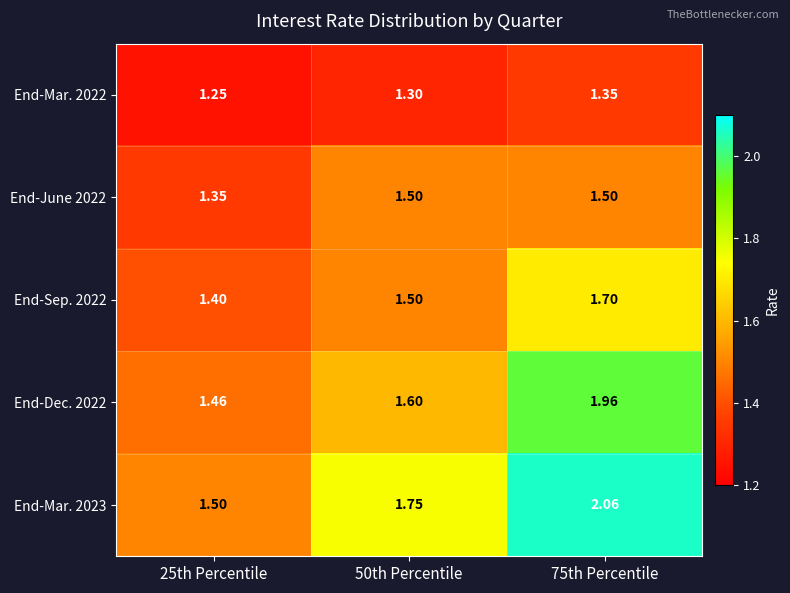

Is the value of End-Dec. 2022 at 75th Percentile greater than the value of End-June 2022 at 25th Percentile?

Yes